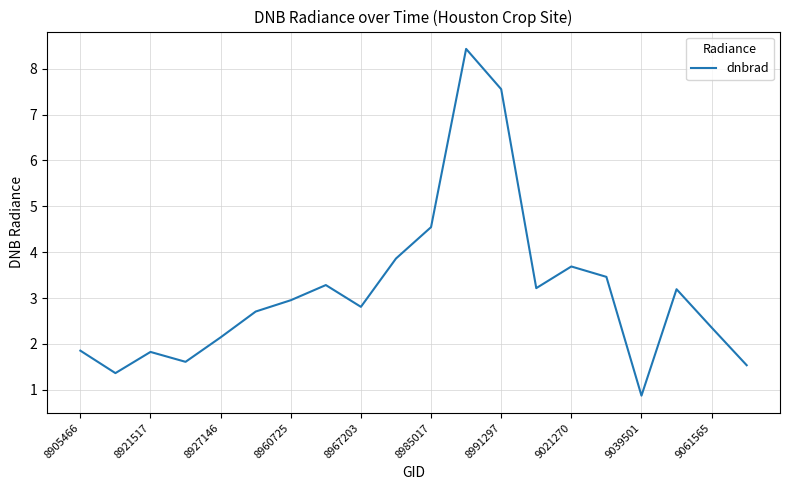

What is the greatest value displayed?

8.4